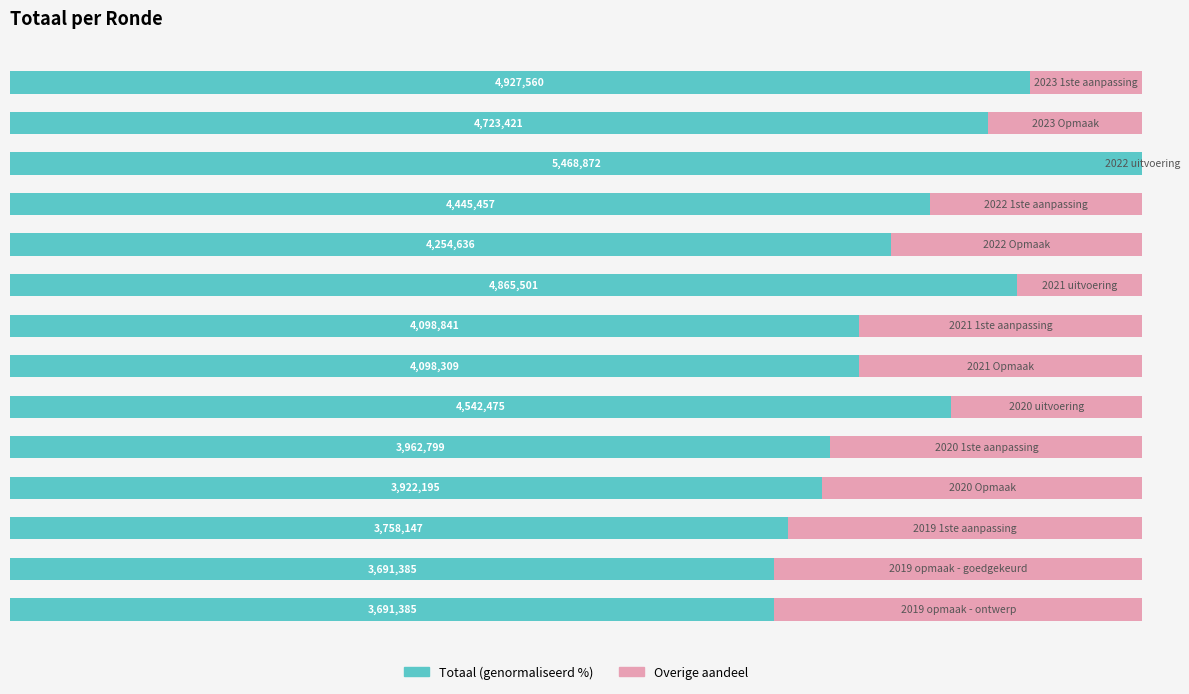

Reading left to right, list all the values displayed in this chart.

67.5	67.5	68.7	71.7	72.5	83.1	74.9	74.9	89.0	77.8	81.3	100.0	86.4	90.1